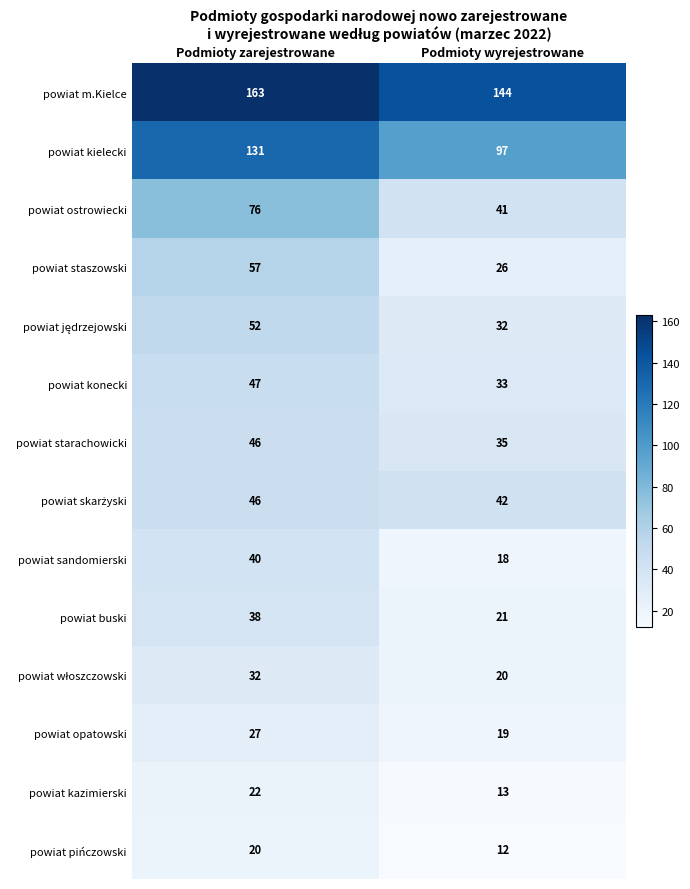

Which category has the highest value in the powiat pińczowski series?

Podmioty zarejestrowane